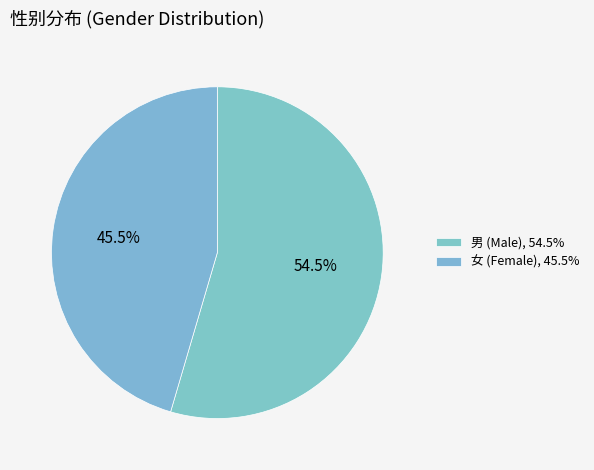

How much of the chart is everything except 女?

54.5%